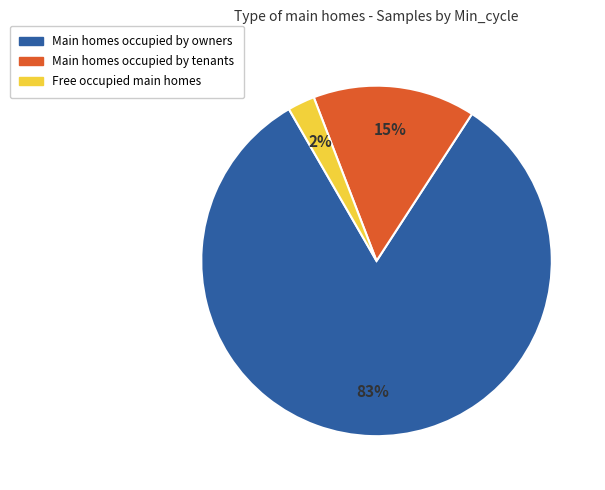

To the nearest percent, what is the average slice percentage?

33%